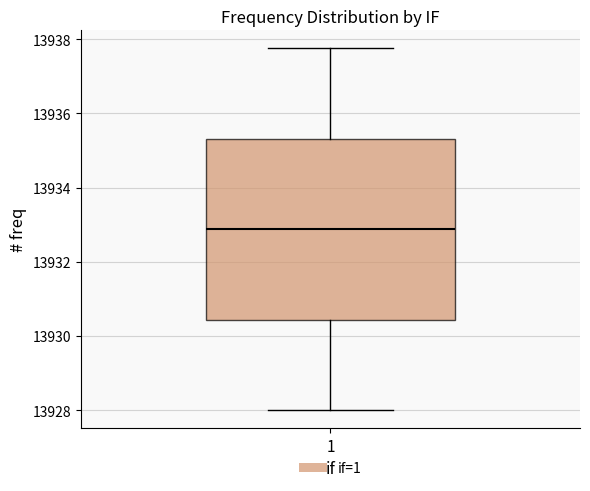

Read this box plot against the y-axis: the position of the median line, the range covered by the box, and the ends of both whiskers. The values are not printed on the chart, so give them approximately, as read against the axis.

median 13932.8, box 13930.4 to 13935.4, whiskers 13928.0 to 13937.8